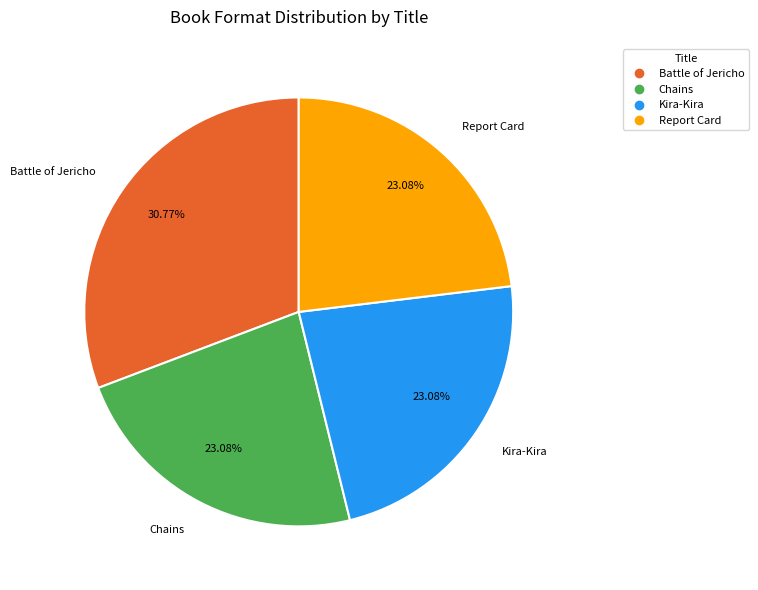

Combined, do Battle of Jericho and Chains account for over 50%?

Yes